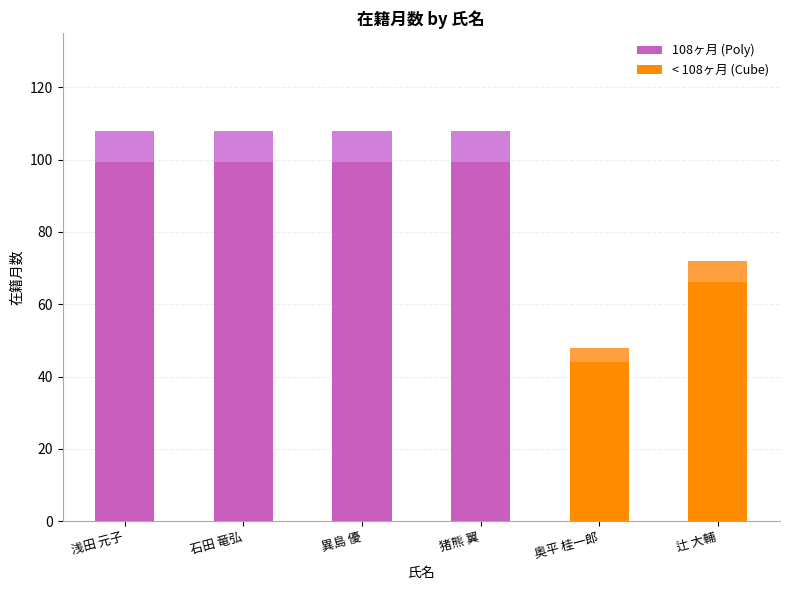

List the labels in order of value, smallest first.

奥平 桂一郎, 辻 大輔, 浅田 元子, 石田 竜弘, 異島 優, 猪熊 翼